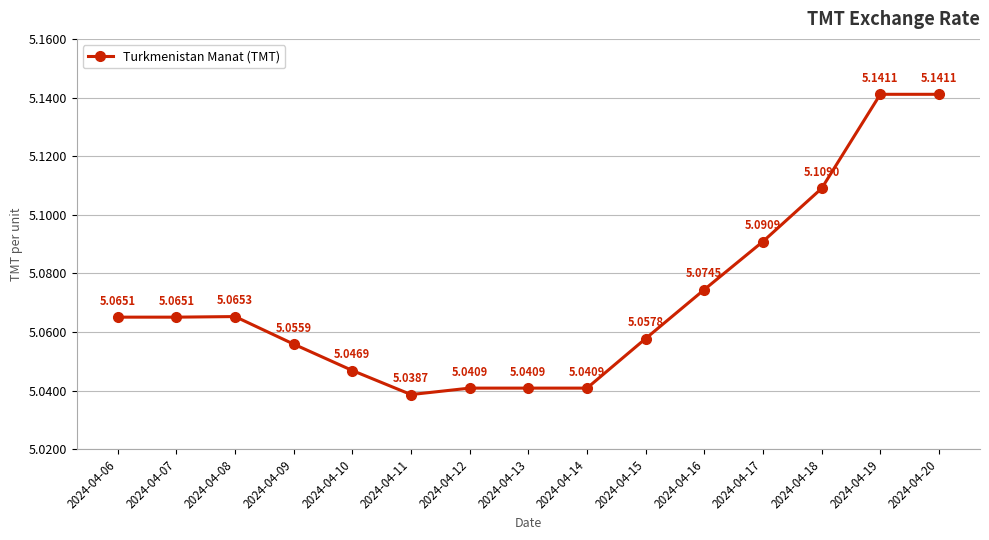

What is the sum of all values?

76.1